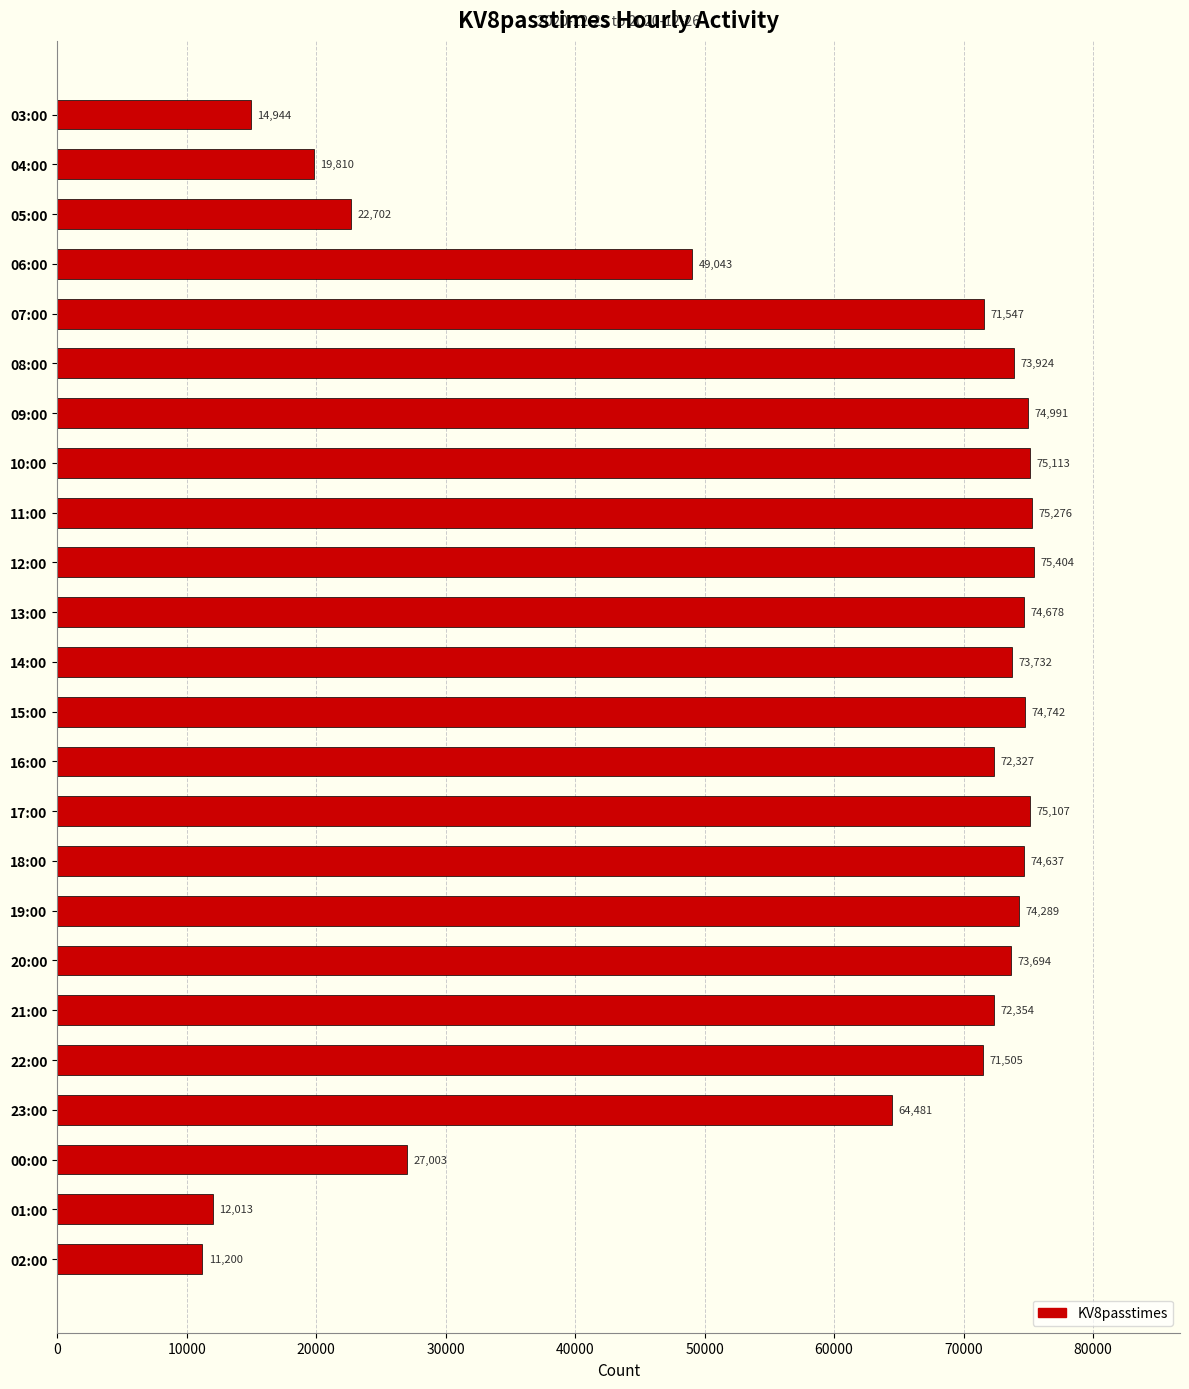

How many bars are there in total?

24